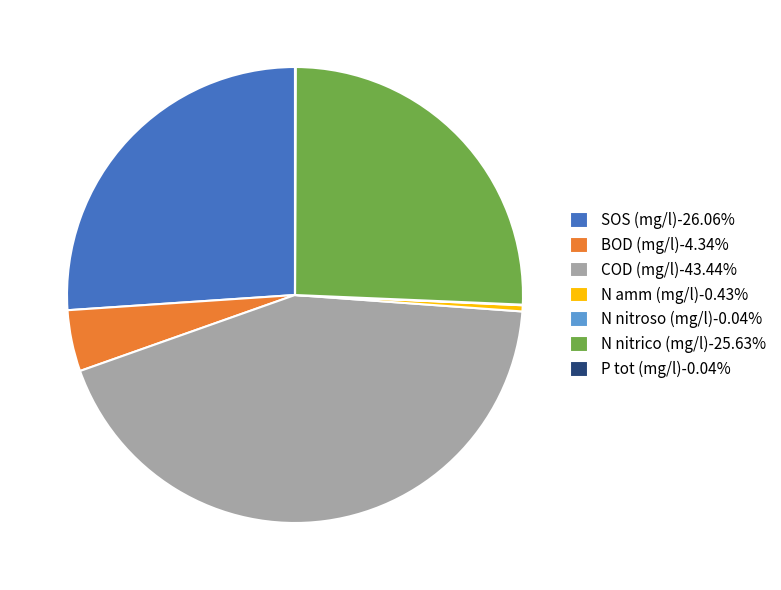

Do SOS (mg/l)-26.06% and BOD (mg/l)-4.34% together represent more than half of the pie?

No